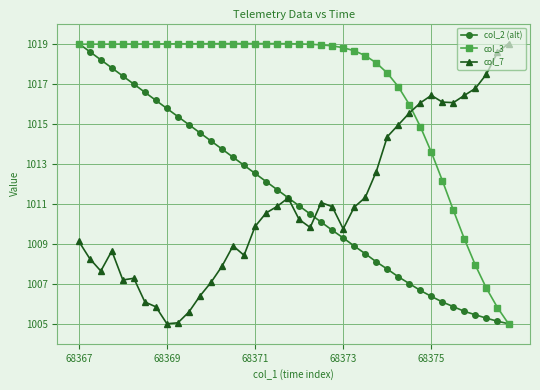

Which series ends up on top after the final intersection of col_3 and col_7?

col_7